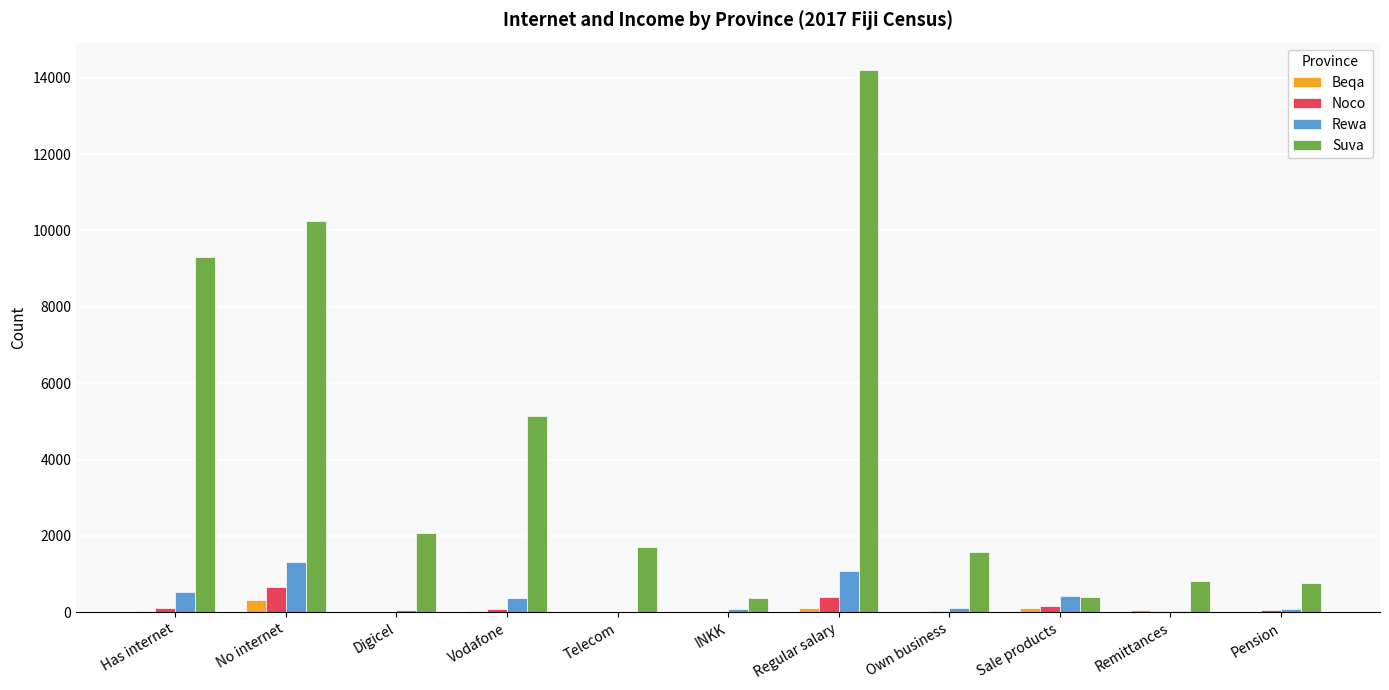

True or false: Rewa has a value of 376 at Vodafone.

True